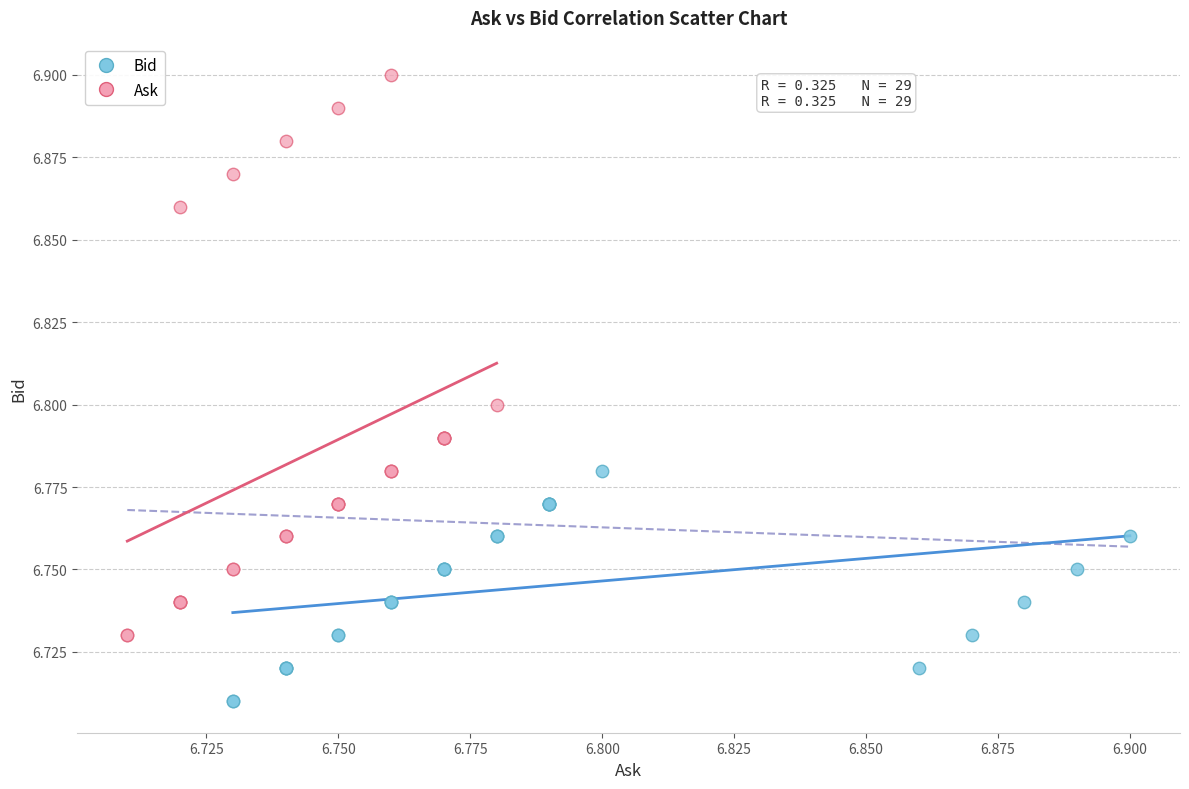

Which series reaches the minimum Y coordinate?

Bid